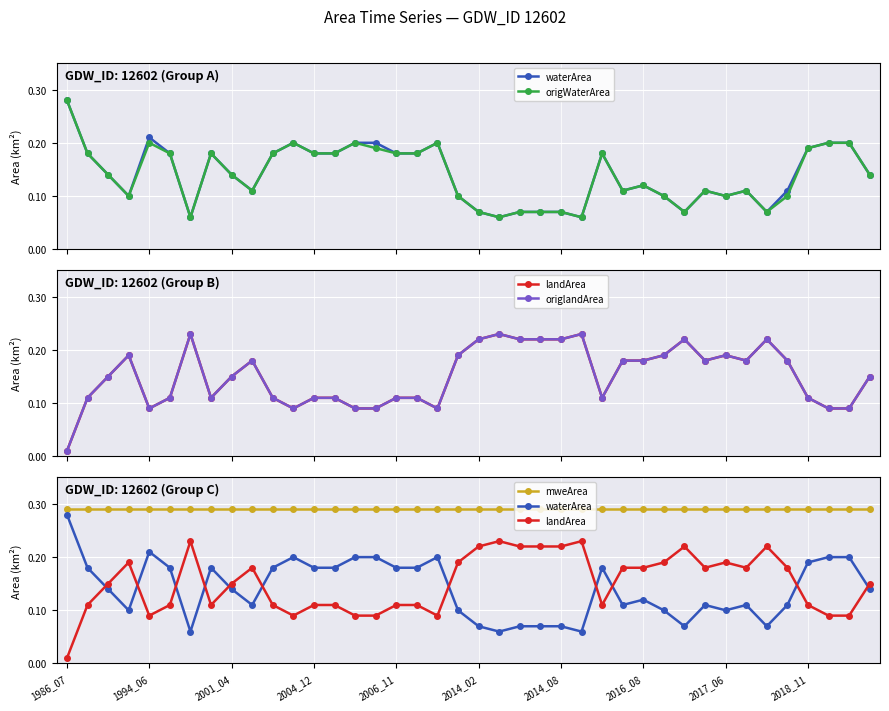

The origlandArea series shows 0.1 at 15. True or false?

True